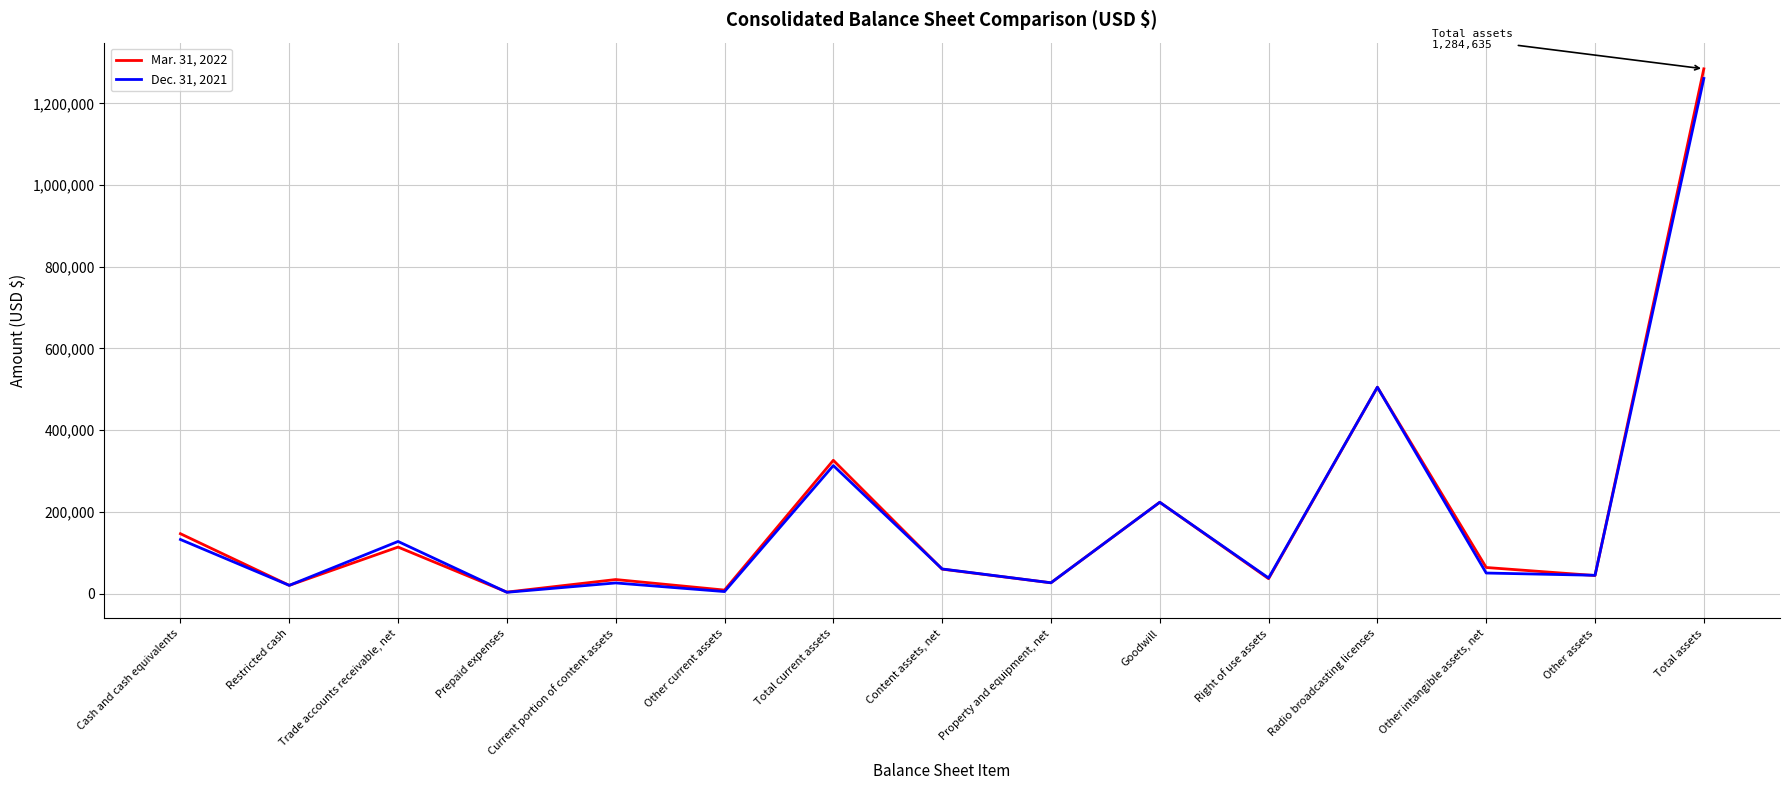

Rank the series at Right of use assets from highest to lowest value.

Dec. 31, 2021, Mar. 31, 2022